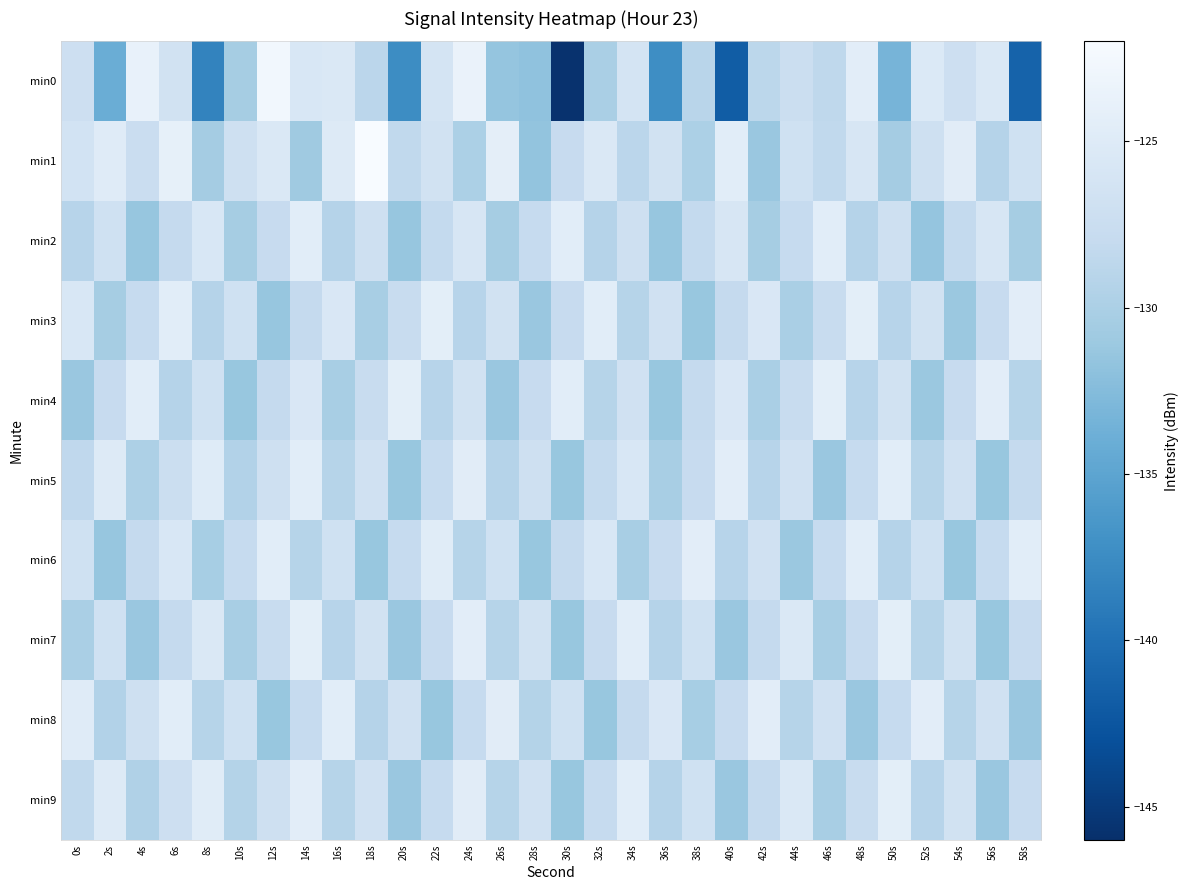

Count the number of data series in this chart.

10